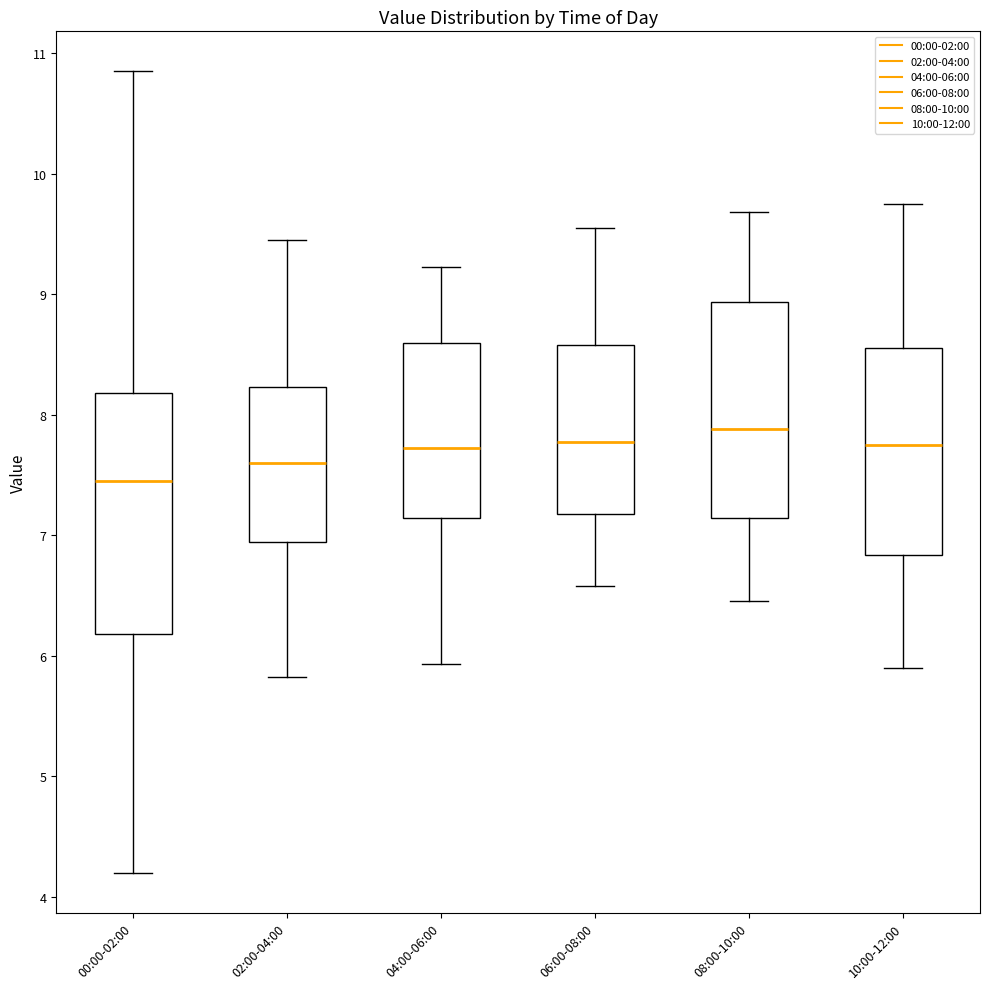

Where does the upper whisker of the box for 06:00-08:00 end on the y-axis? The values are not printed on the chart, so give them approximately, as read against the axis.

9.6